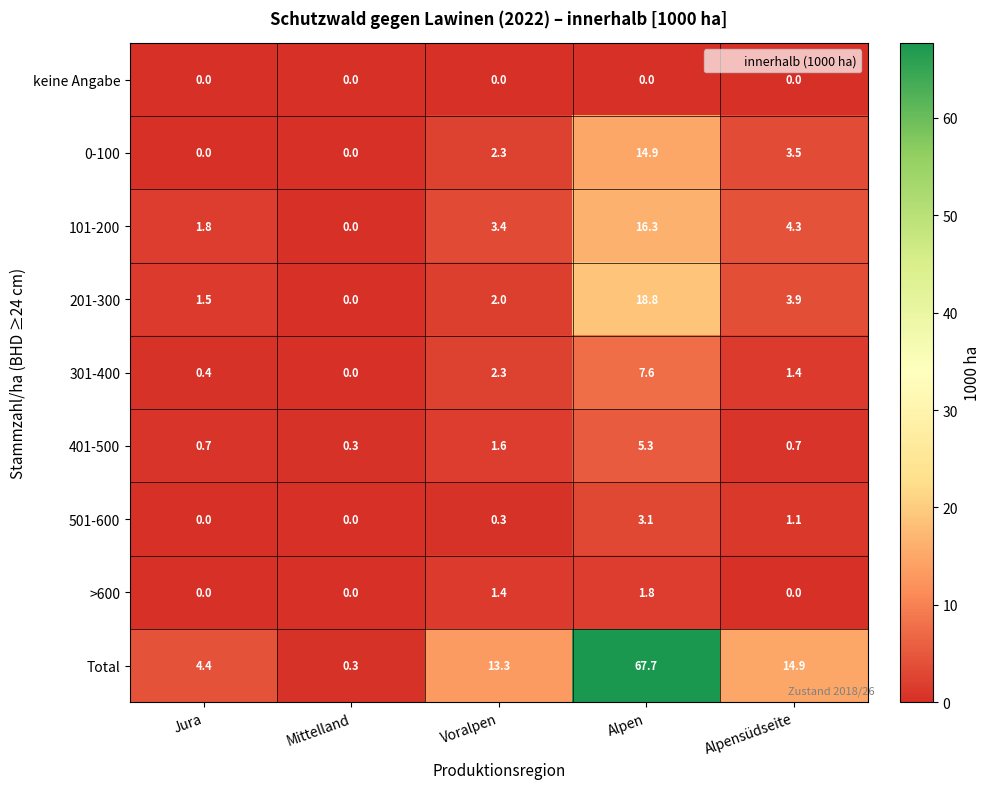

What is the difference between the maximum and minimum values in the 501-600 series?

3.1